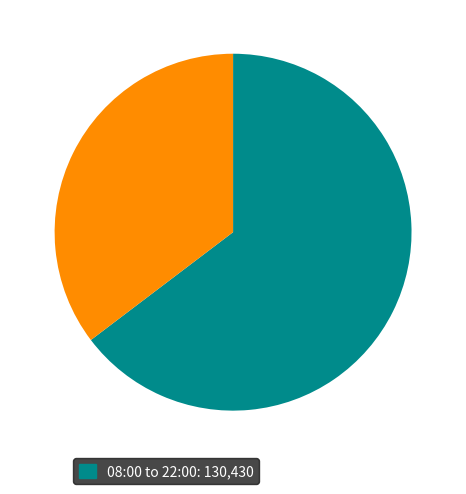

Count the number of slices in the pie.

2